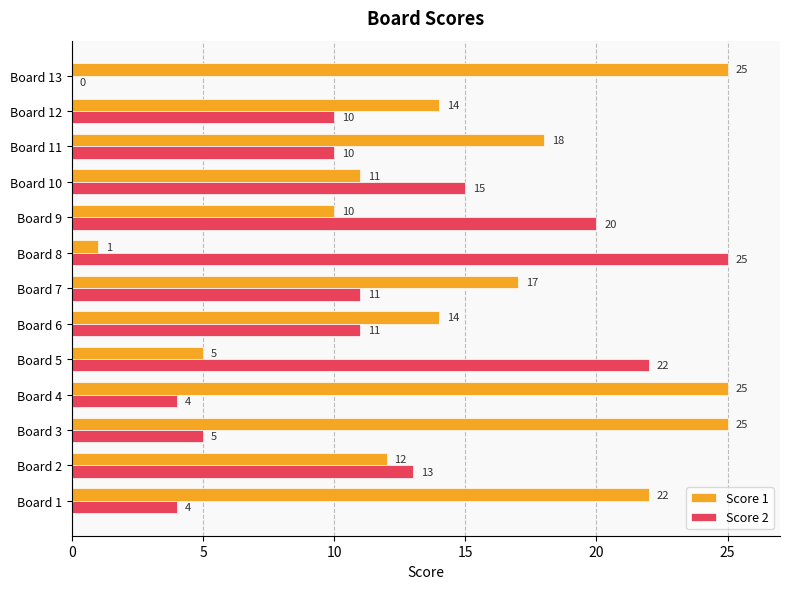

What is the sum of all Score 2 values?

150